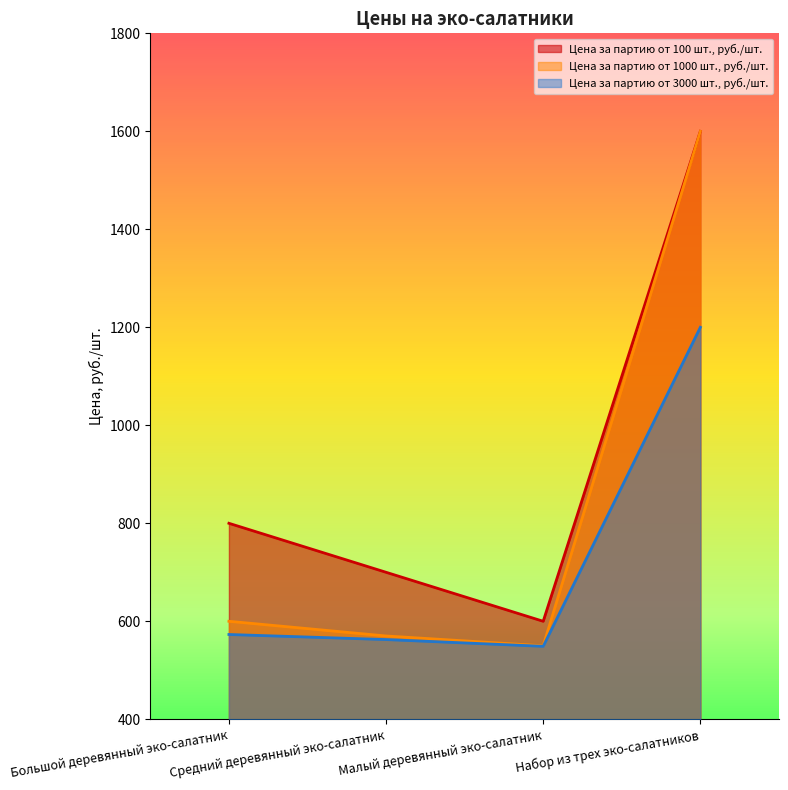

Read the Цена за партию от 1000 шт., руб./шт. value at Средний деревянный эко-салатник.

570.0